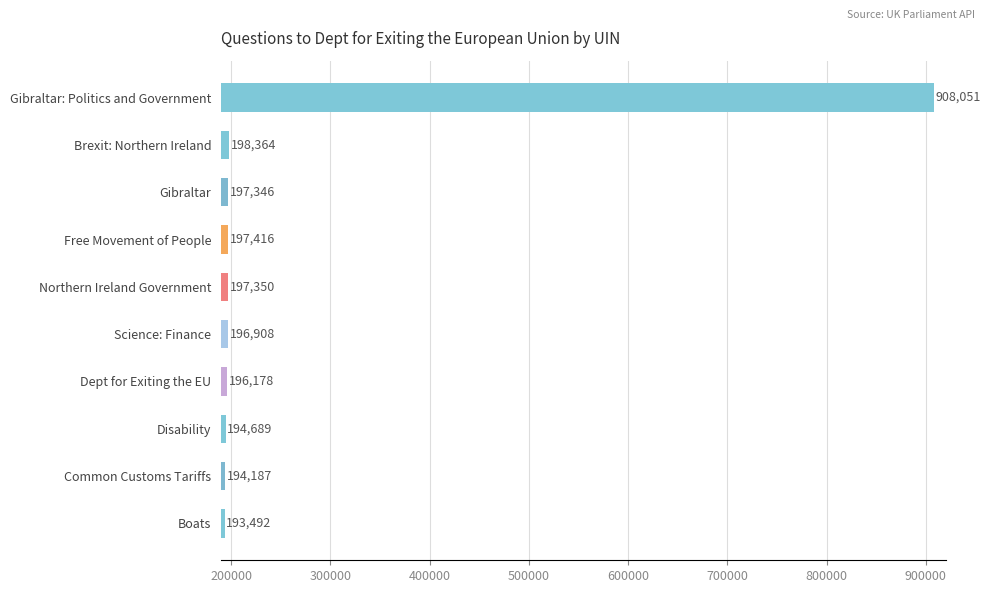

What is the maximum value shown in the chart?

908051